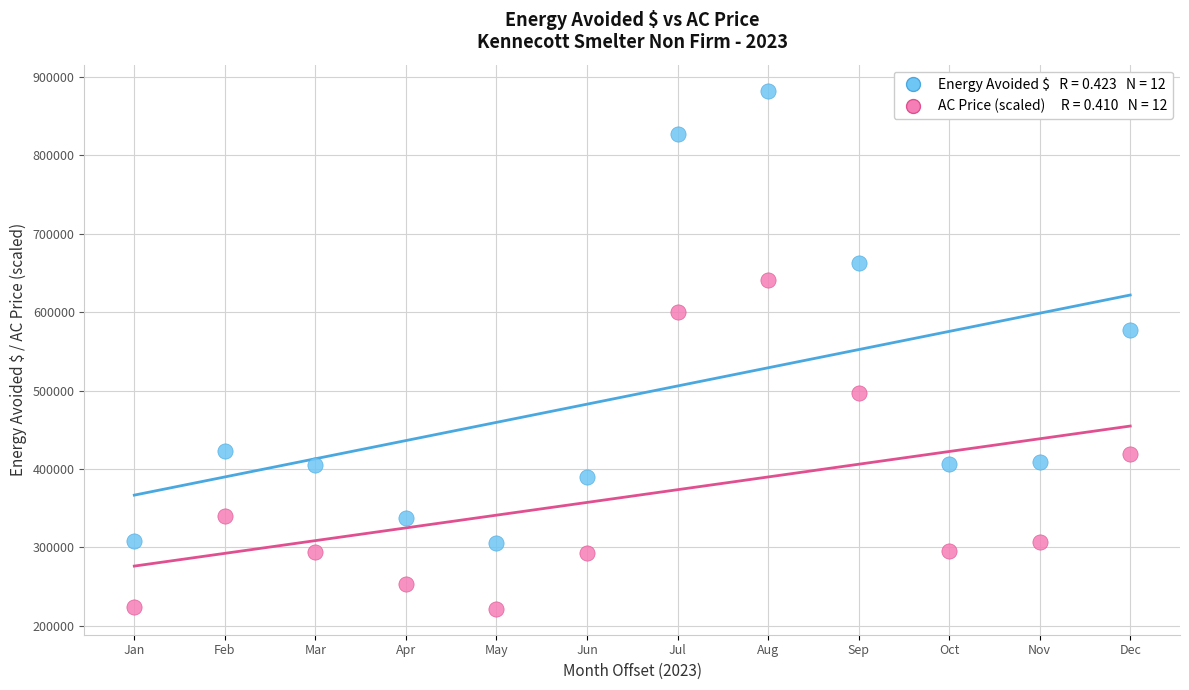

Across all data points, what is the range of X values (max minus min)?

11.0